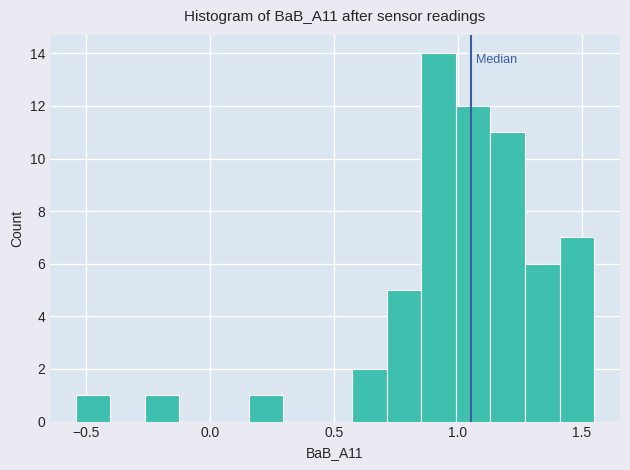

Read against the x-axis, roughly where is the centre of the tallest bar?

0.90